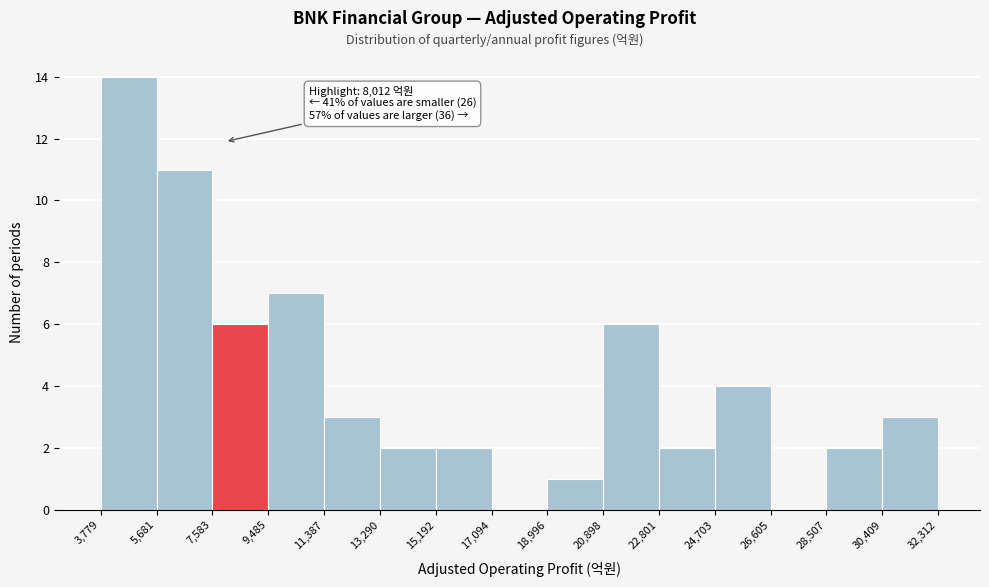

Over which range of the x-axis is the bar tallest?

3,779 to 5,681